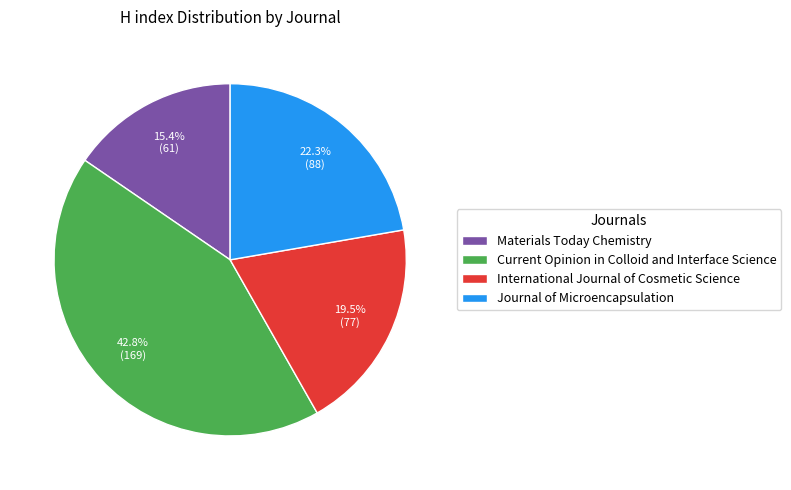

Is Journal of Microencapsulation the majority of the pie?

No